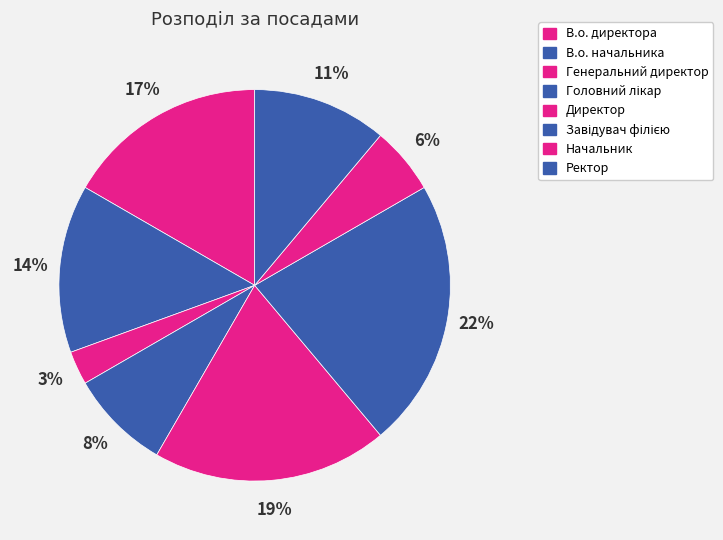

Is there any slice that represents more than half of the pie?

No